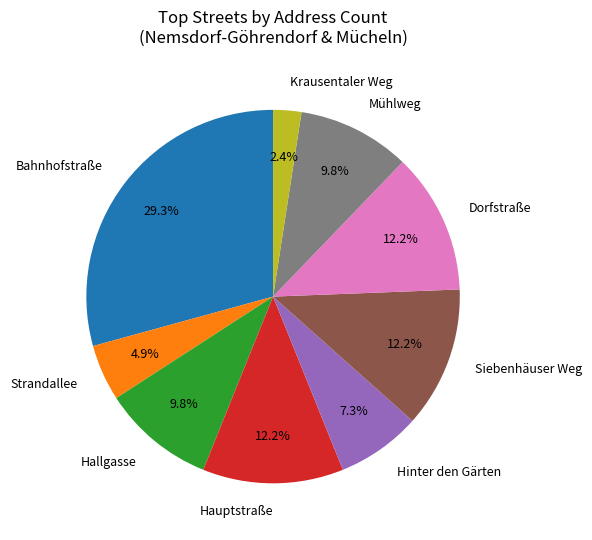

Is there any slice that represents more than half of the pie?

No